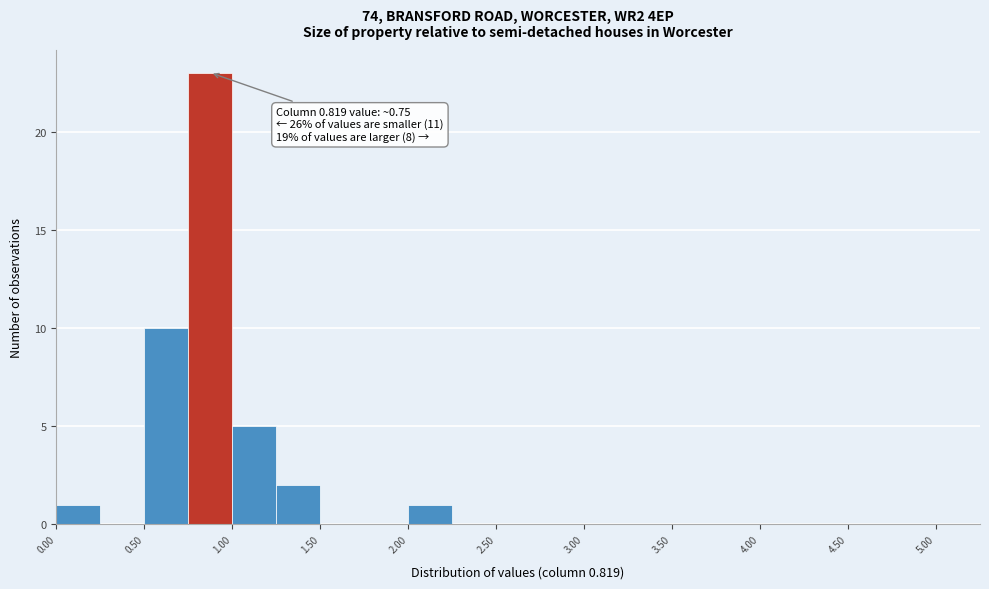

Over which range of the x-axis is the bar tallest?

0.75 to 1.00